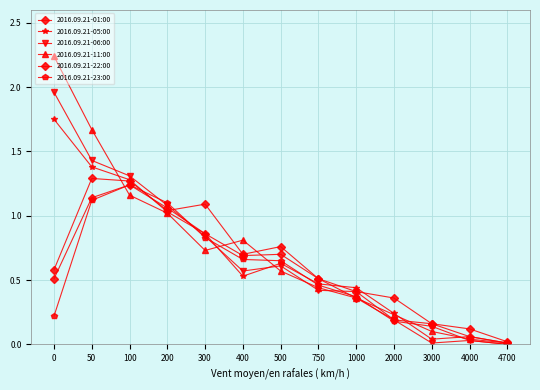

How many lines are shown in the chart?

6